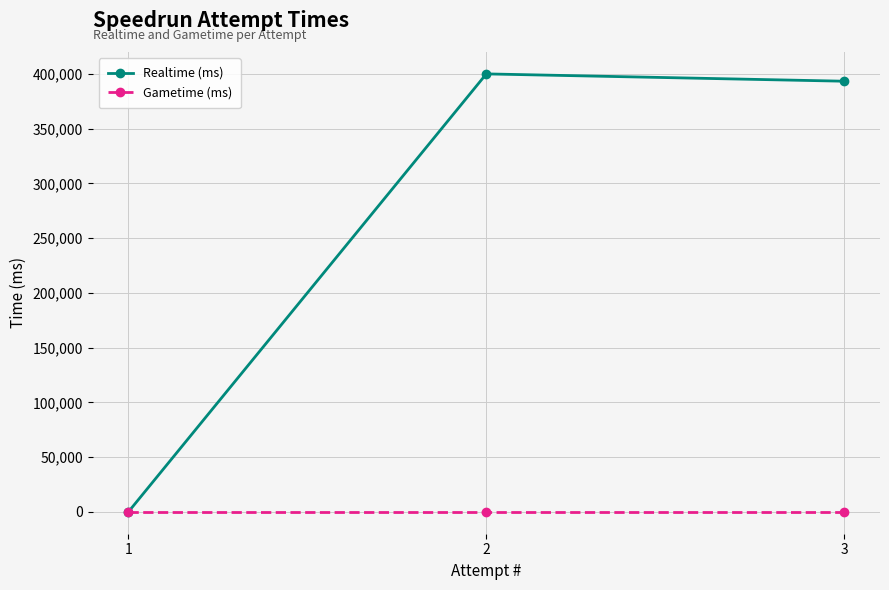

What are all the series names shown in the legend?

Realtime (ms), Gametime (ms)